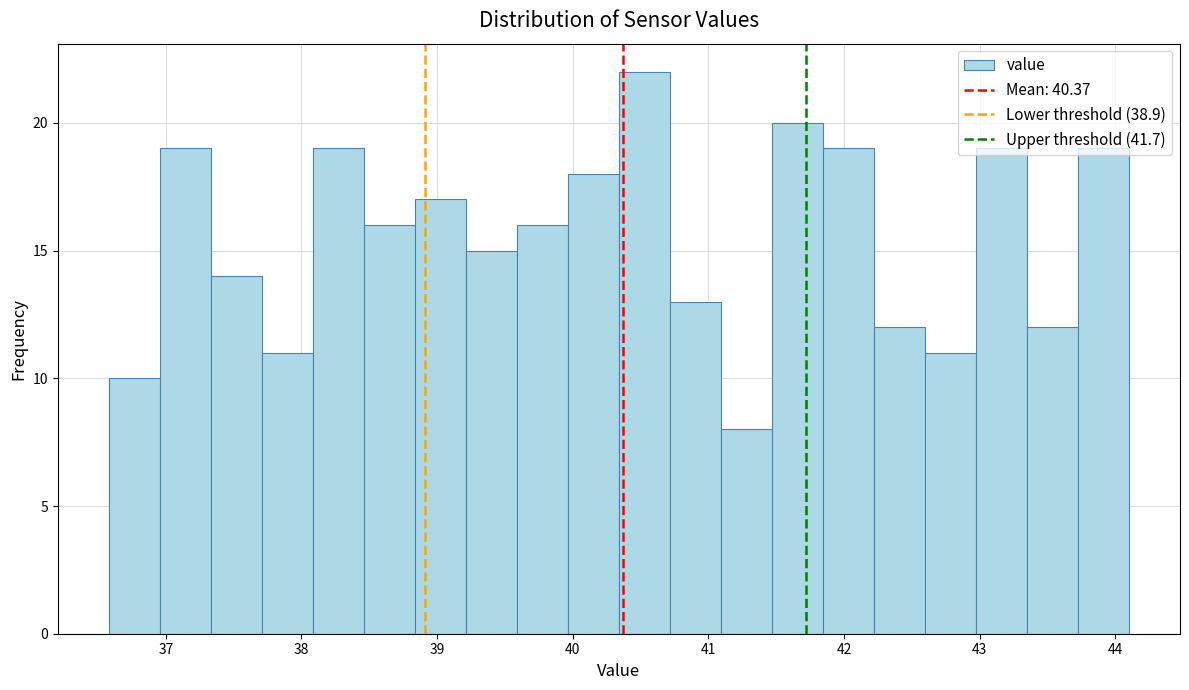

Around what value on the x-axis is the tallest bar? Give the approximate position of its centre, as read against the axis.

40.5